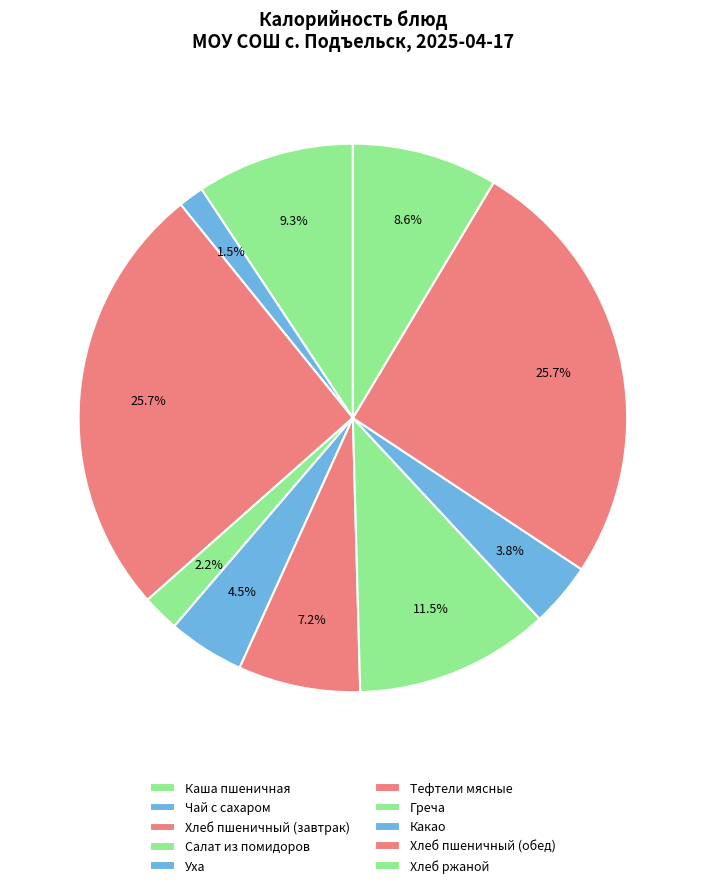

Count the number of slices in the pie.

10